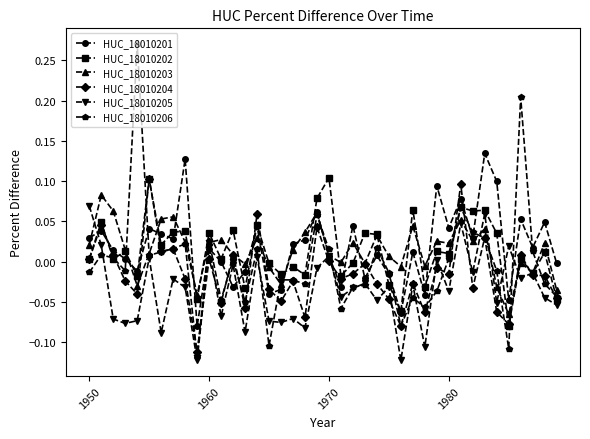

Which series ends up on top after the final intersection of HUC_18010205 and HUC_18010204?

HUC_18010204